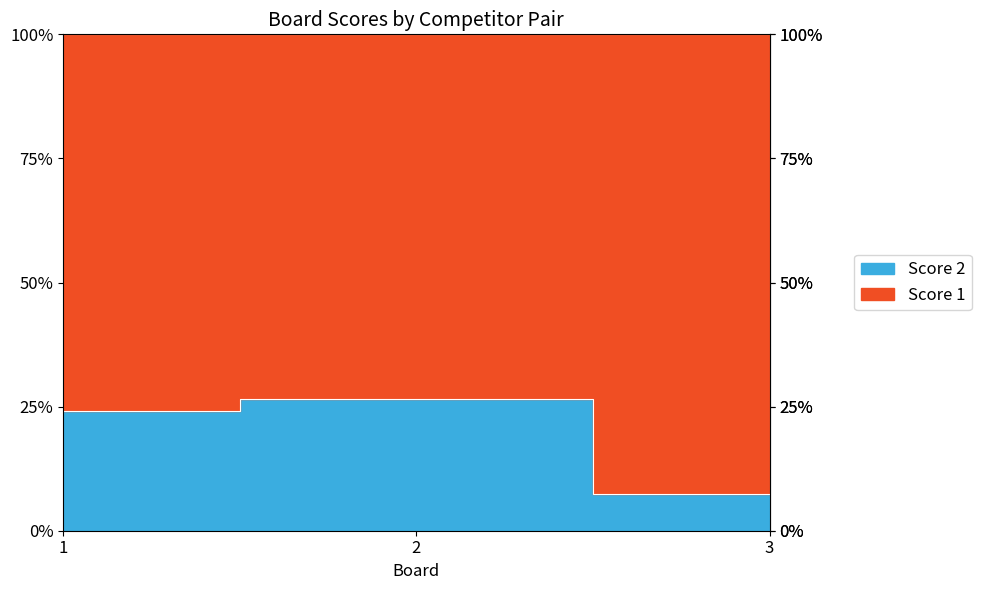

Count the number of categories in the chart.

3